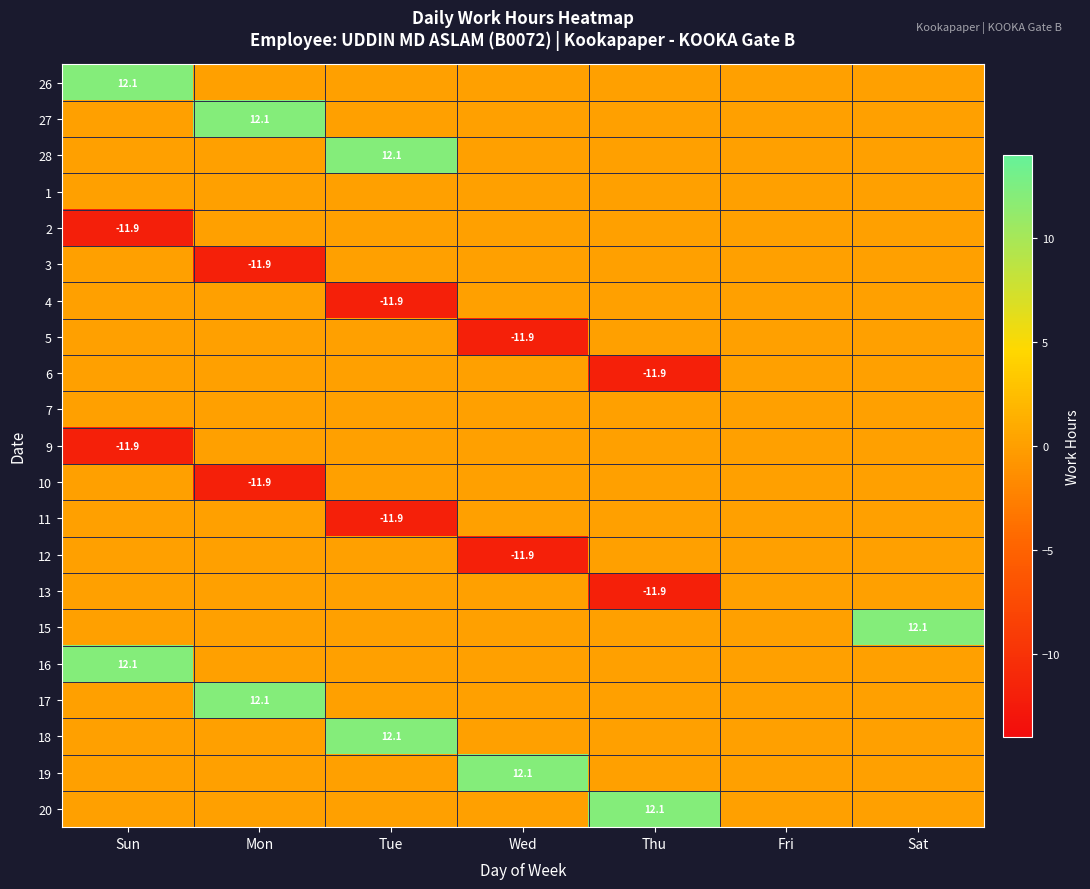

The value of 9 at Sun is -17.1. True or false?

False